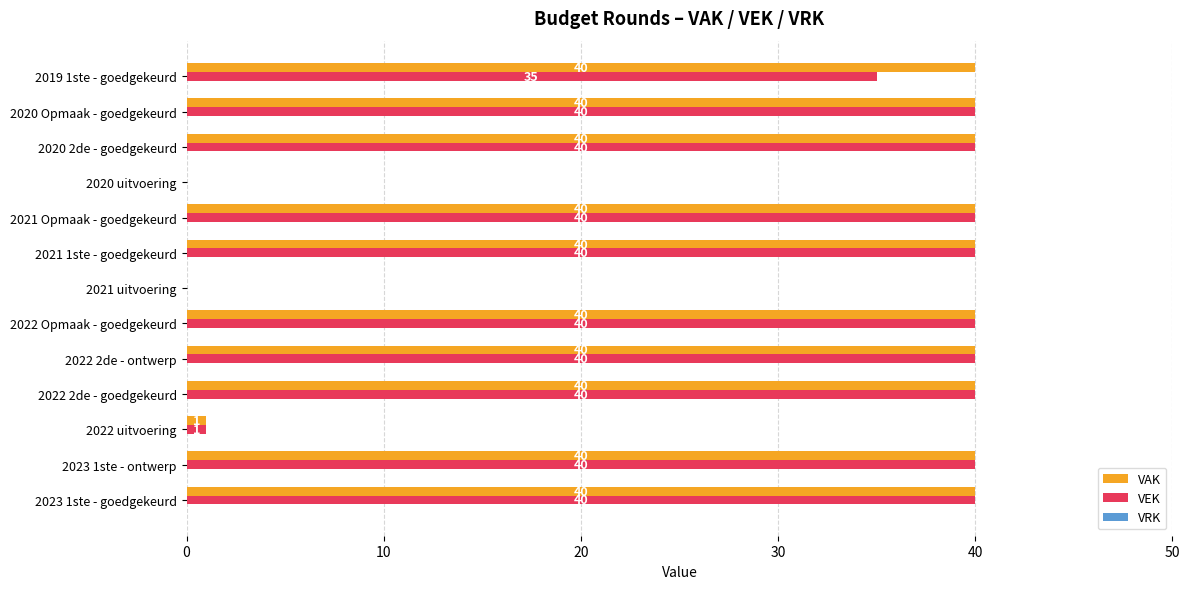

How many series are shown in this chart?

2